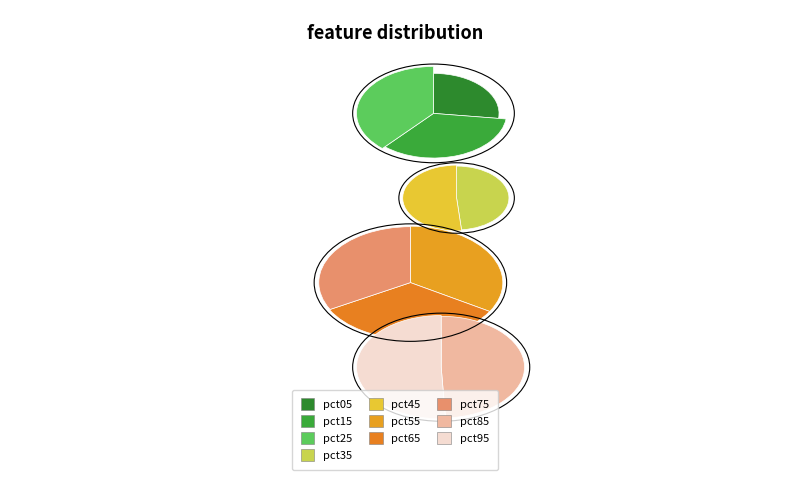

To the nearest percent, what percentage of the pie is pct05?

7%